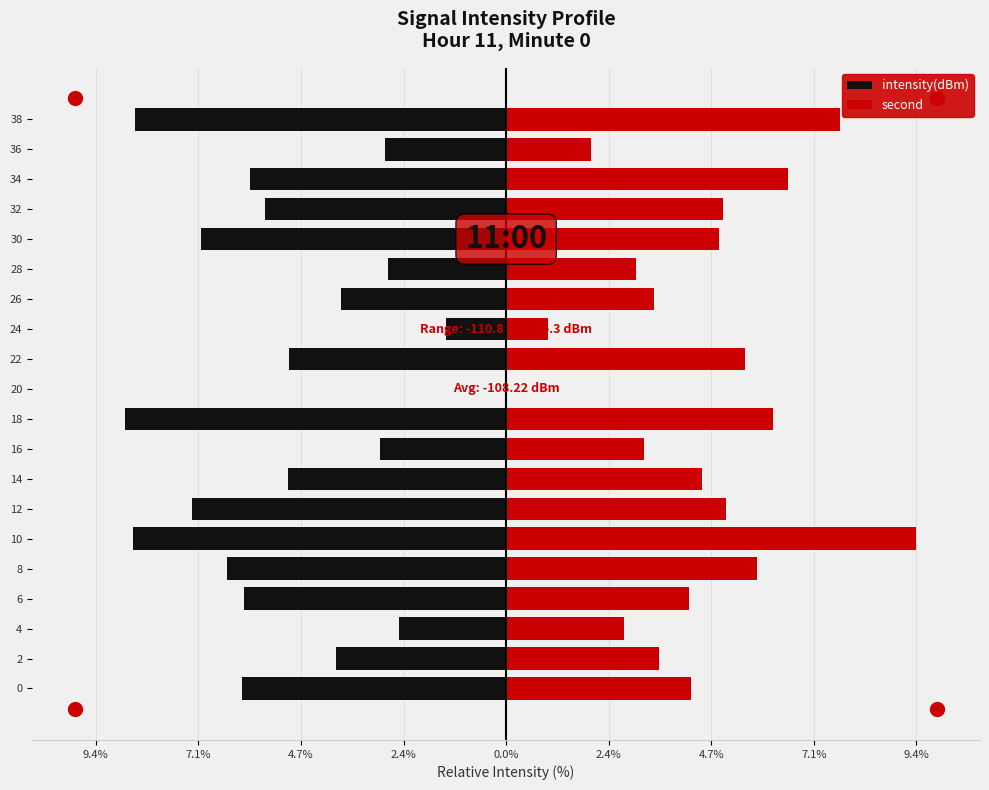

List the series in order of their peak value, highest first.

second, intensity(dBm)